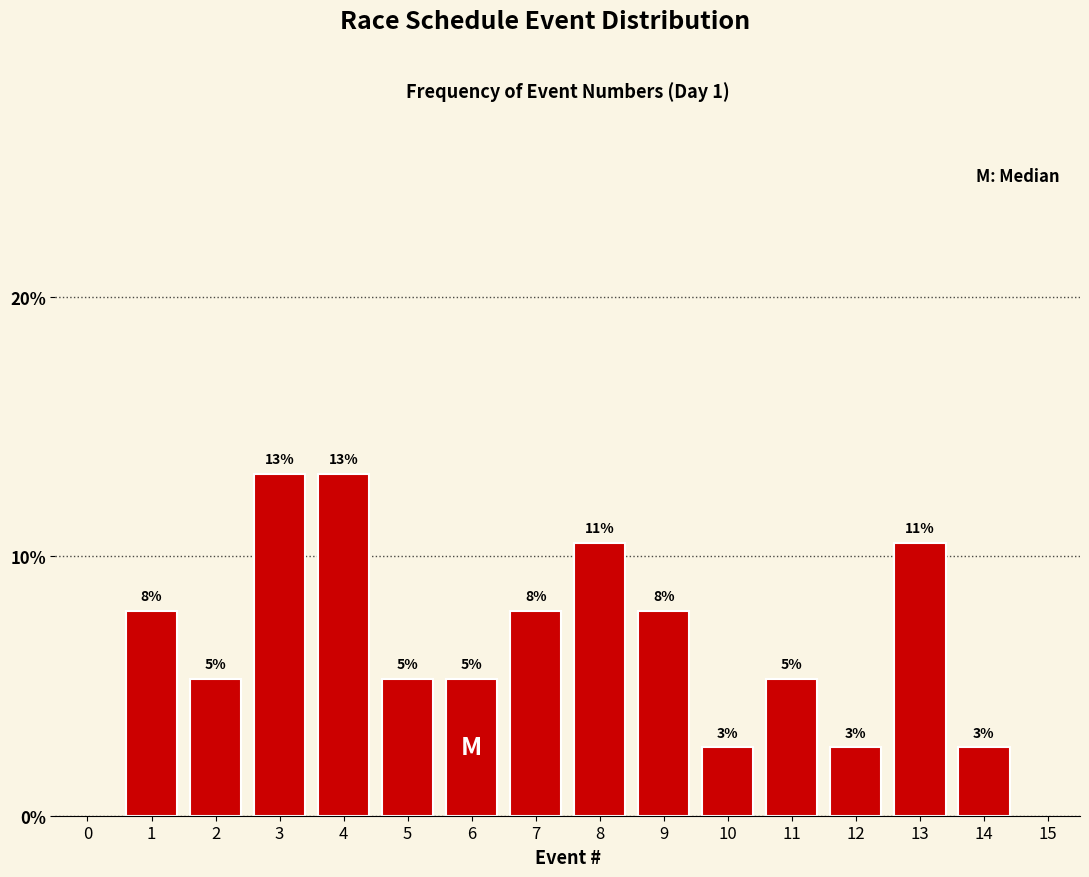

Does the chart contain any negative values?

No